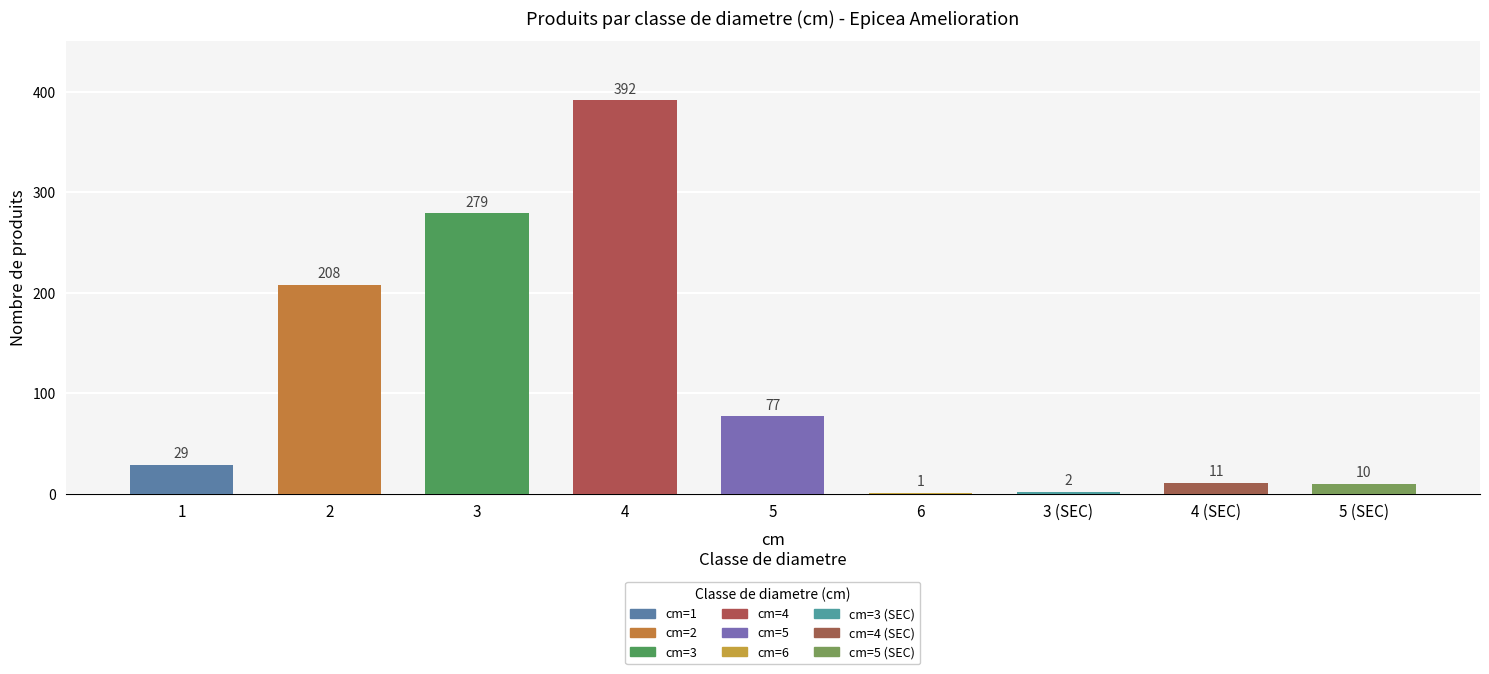

How many distinct data groups are displayed?

1